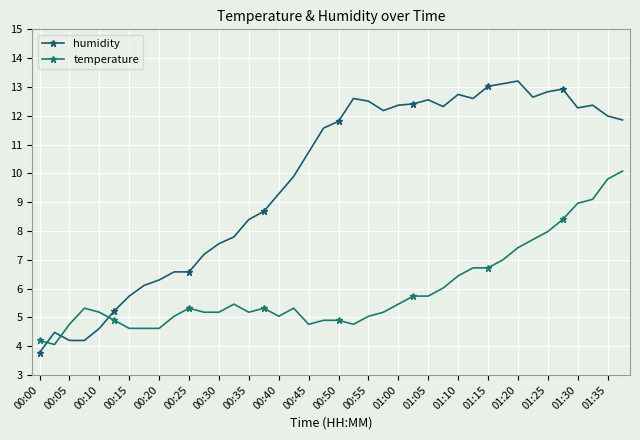

True or false: humidity has more than 0 points higher than both neighbors.

True